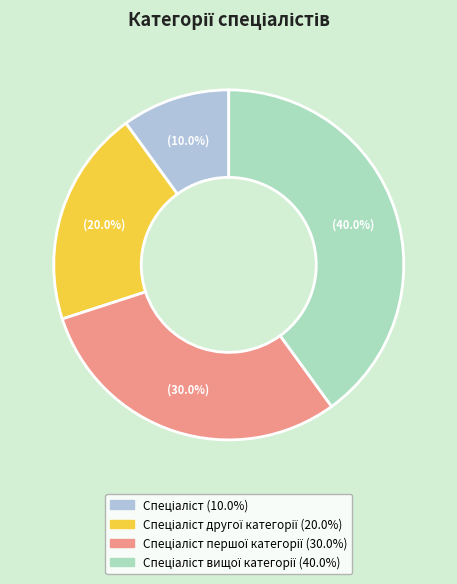

Does any single category account for the majority?

No